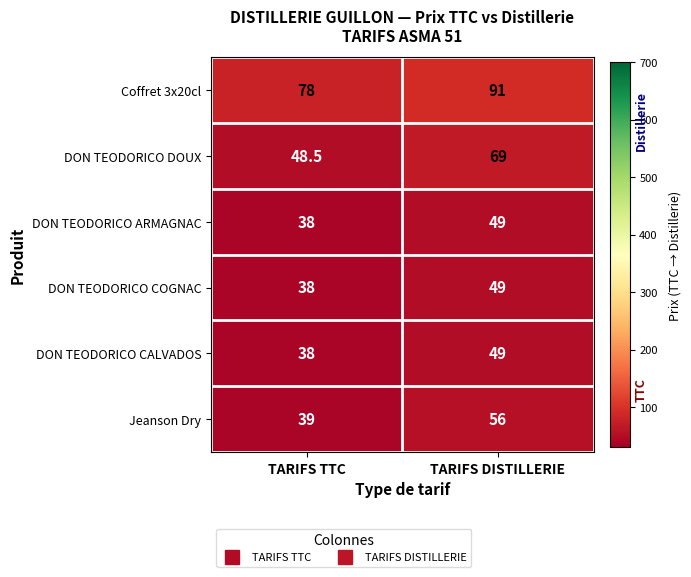

What is the total value across all series at TARIFS TTC?

279.5